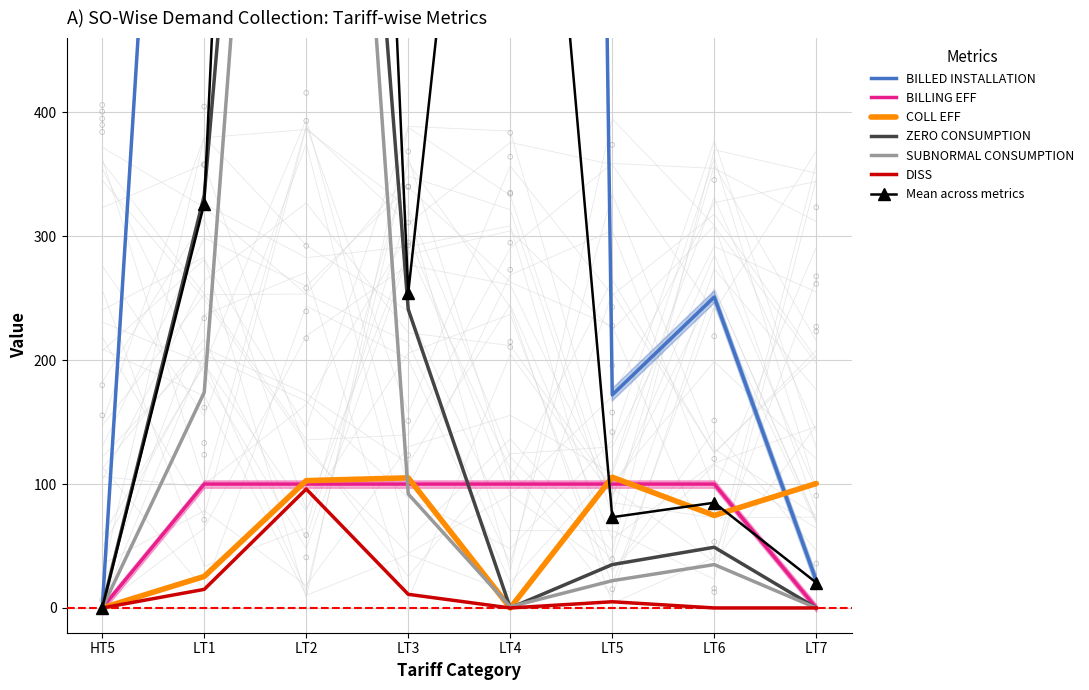

At how many categories does at least one series exceed 822?

4